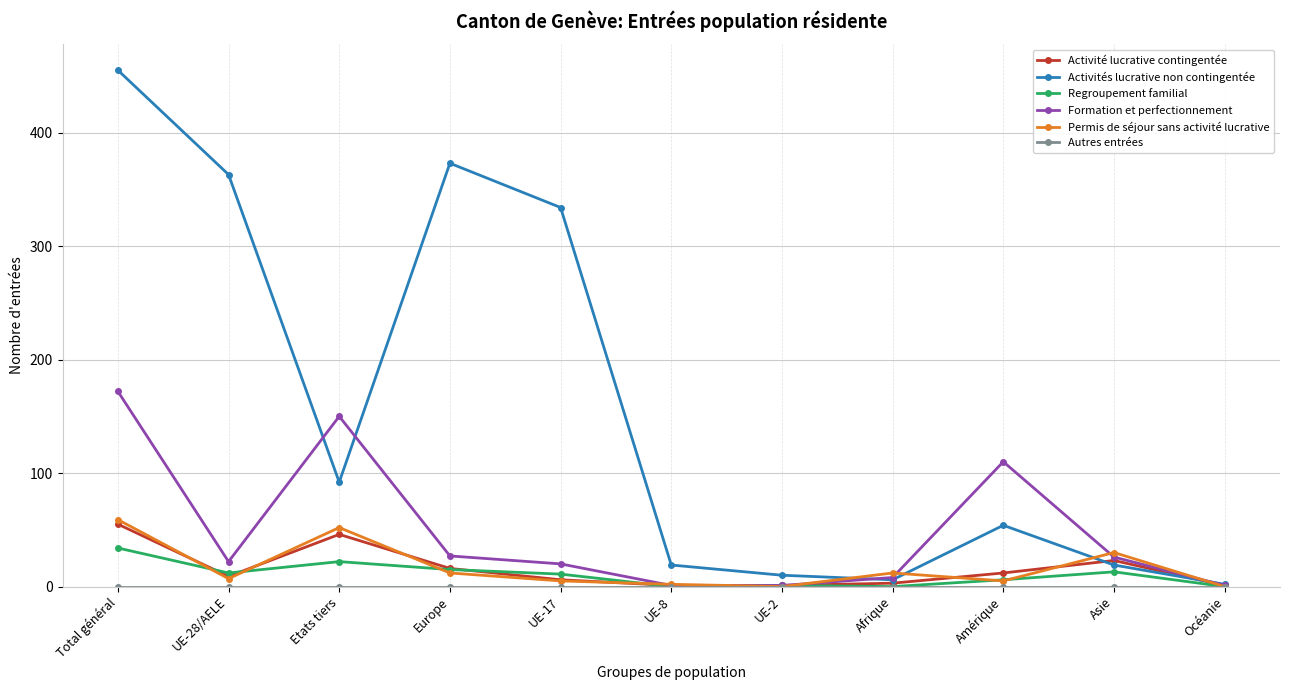

The value of Regroupement familial at UE-8 is 0. True or false?

True